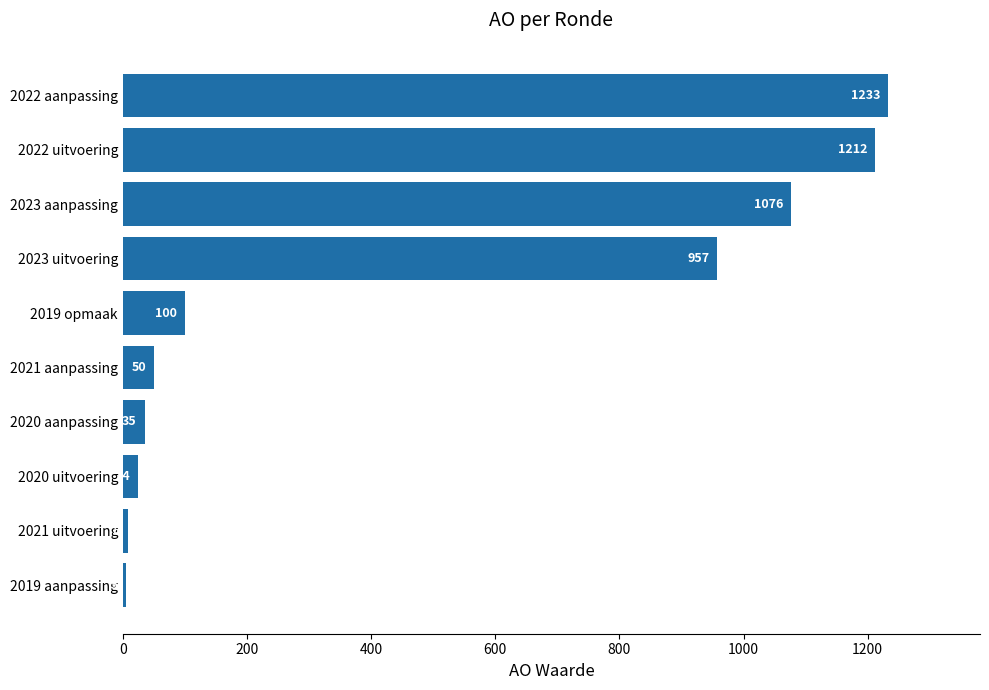

List the labels in order of value, largest first.

2022 aanpassing, 2022 uitvoering, 2023 aanpassing, 2023 uitvoering, 2019 opmaak, 2021 aanpassing, 2020 aanpassing, 2020 uitvoering, 2021 uitvoering, 2019 aanpassing